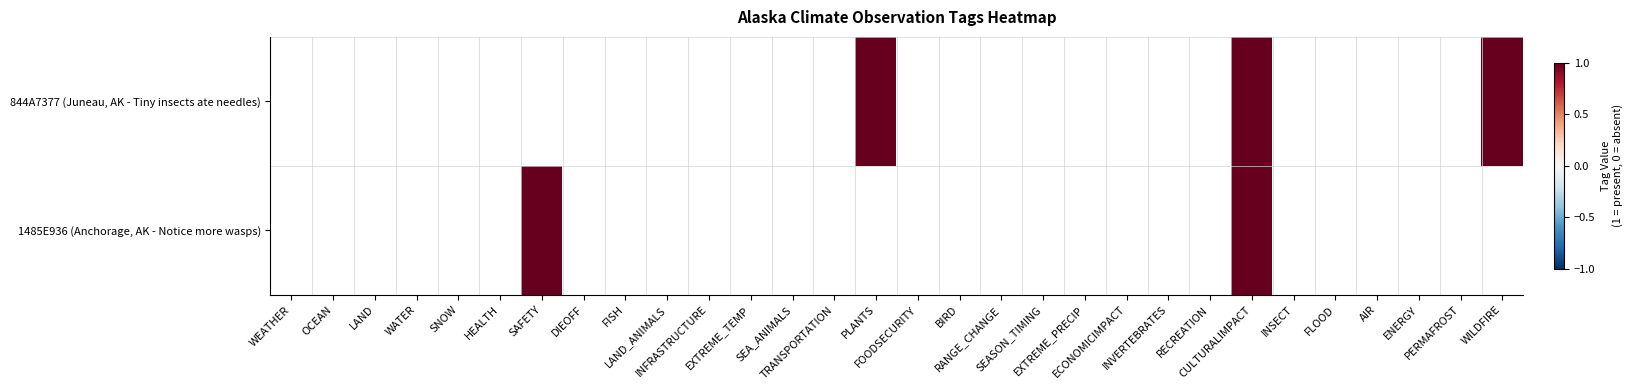

Rank the series by their maximum value, from lowest to highest.

844A7377 (Juneau, AK - Tiny insects ate needles), 1485E936 (Anchorage, AK - Notice more wasps)